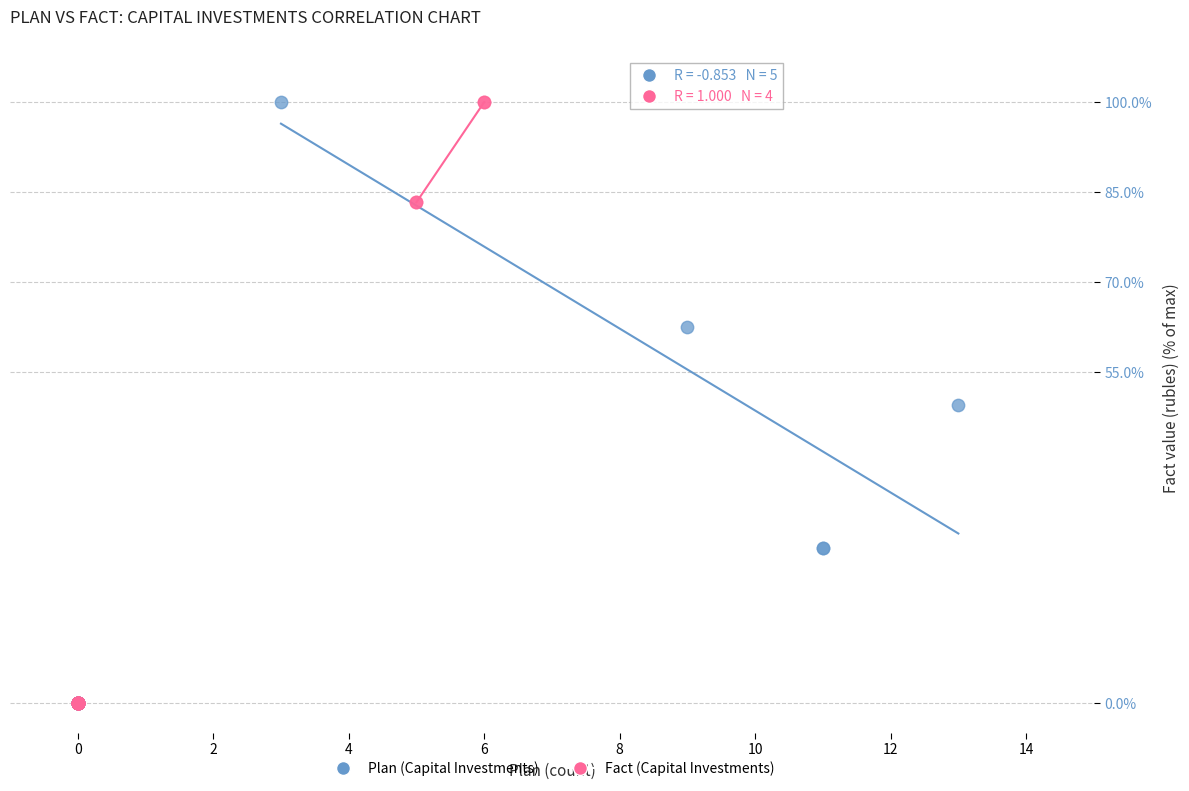

What are all the series names shown in the legend?

Plan (Capital Investments), Fact (Capital Investments)